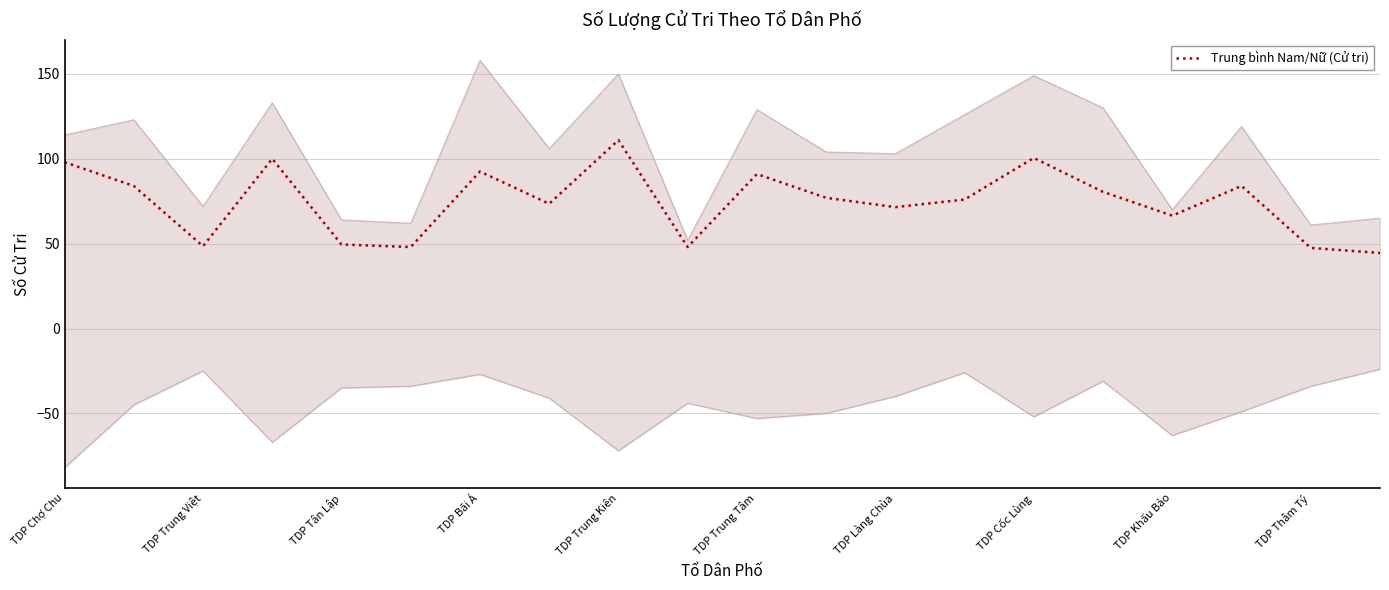

Is this an area chart (filled region under the line)?

No